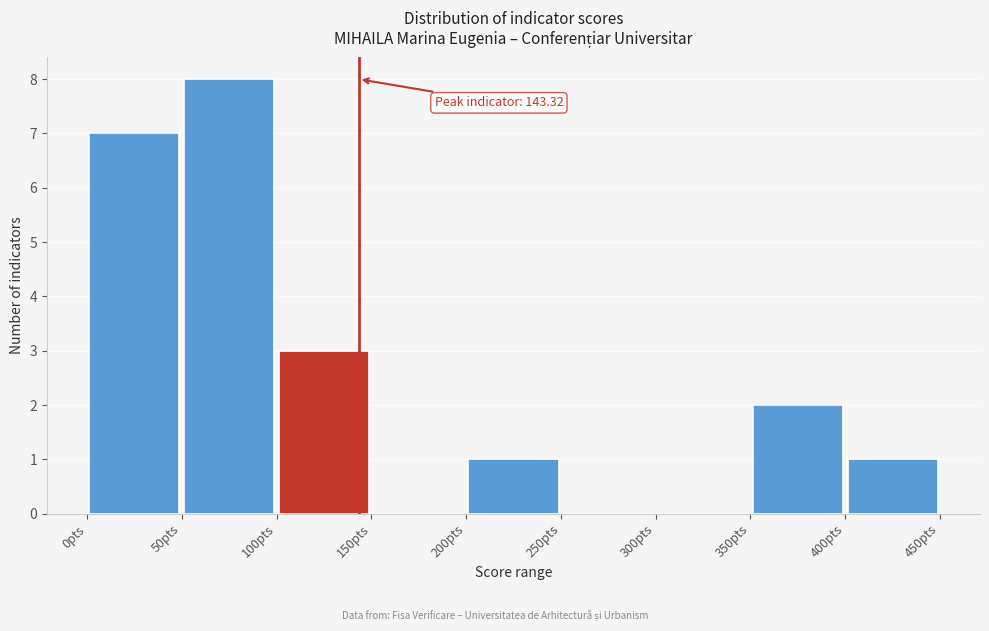

Which range on the x-axis has the tallest bar?

50 to 100